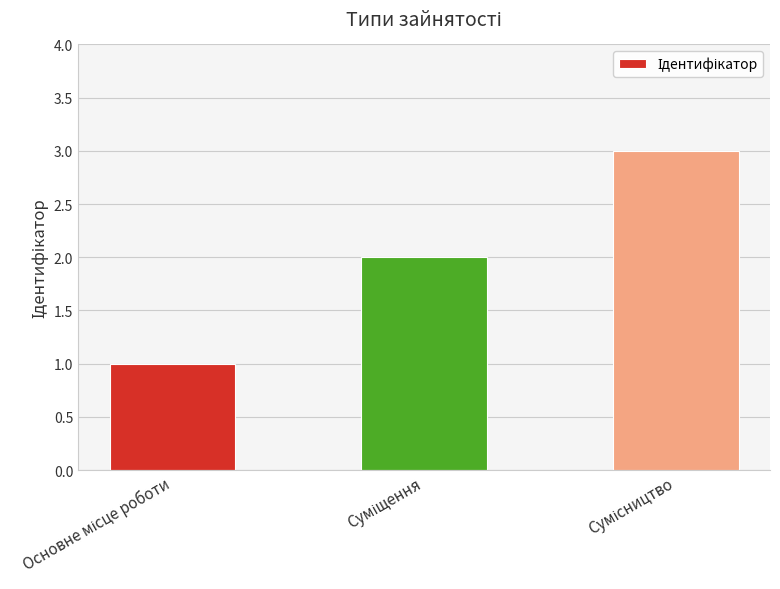

What is the sum of all values?

6